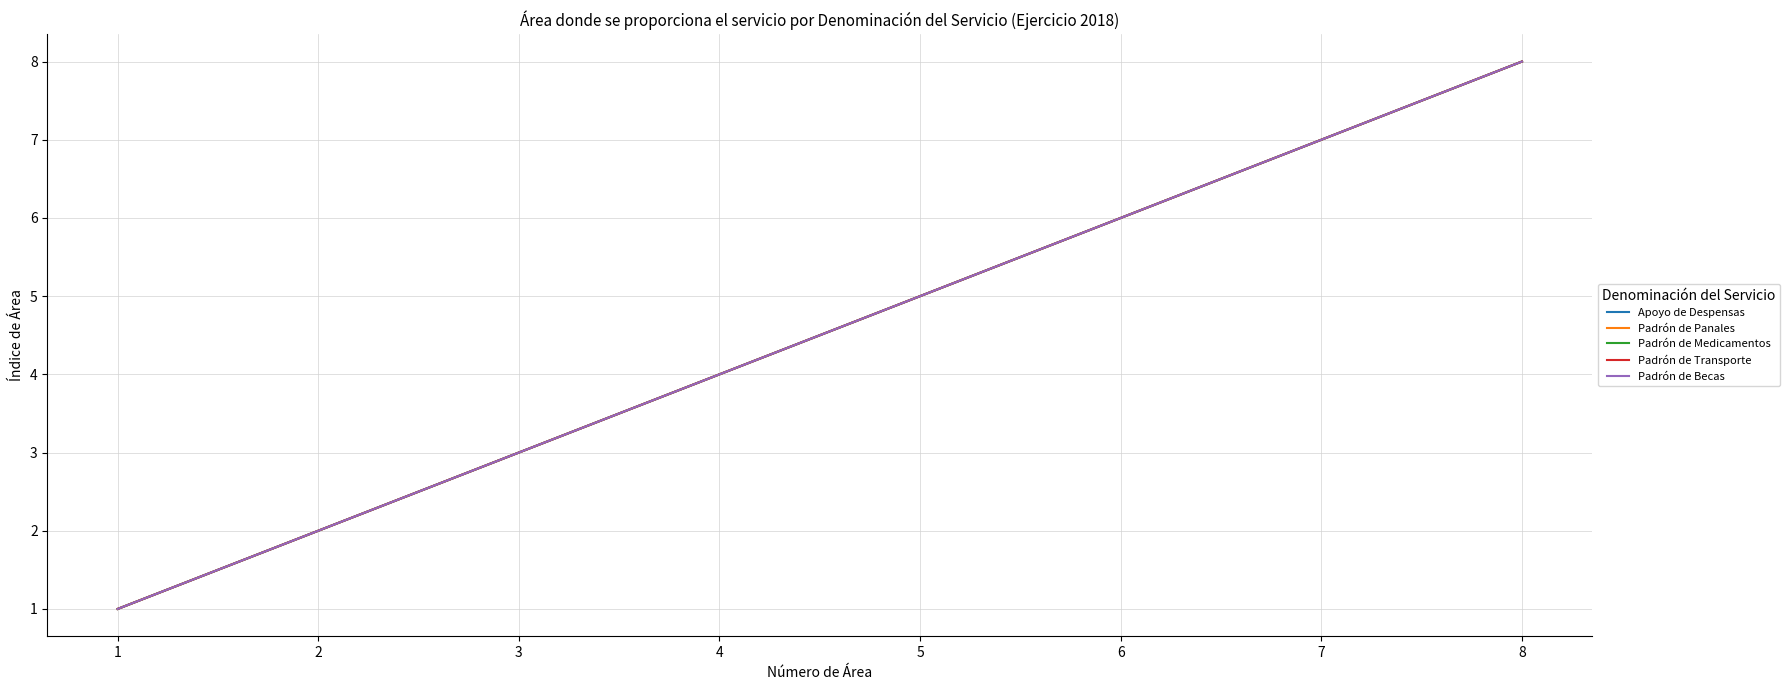

What is the value of the Padrón de Becas point at the 7th from the left?

7